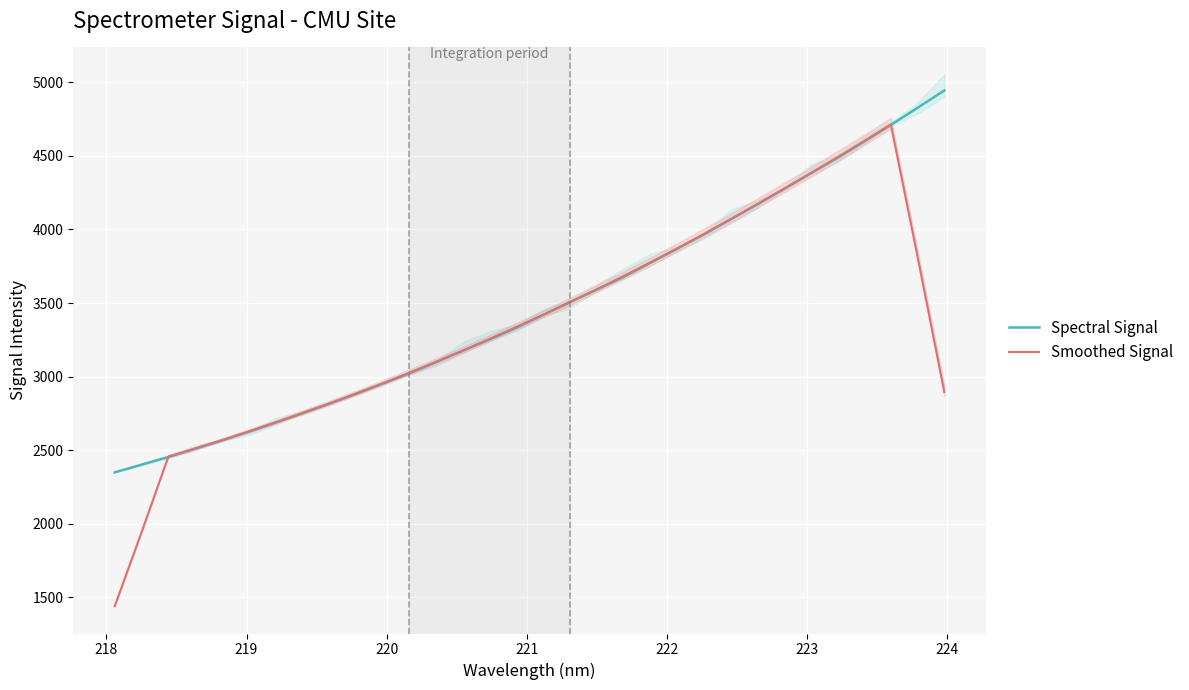

What is the highest value of the Smoothed Signal series?

4712.6